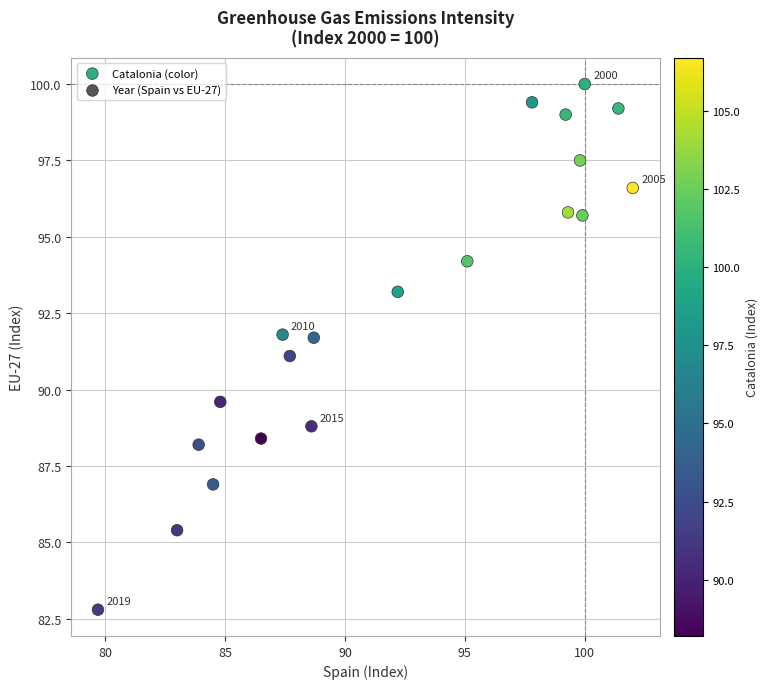

What is the range of X values (max minus min)?

22.3